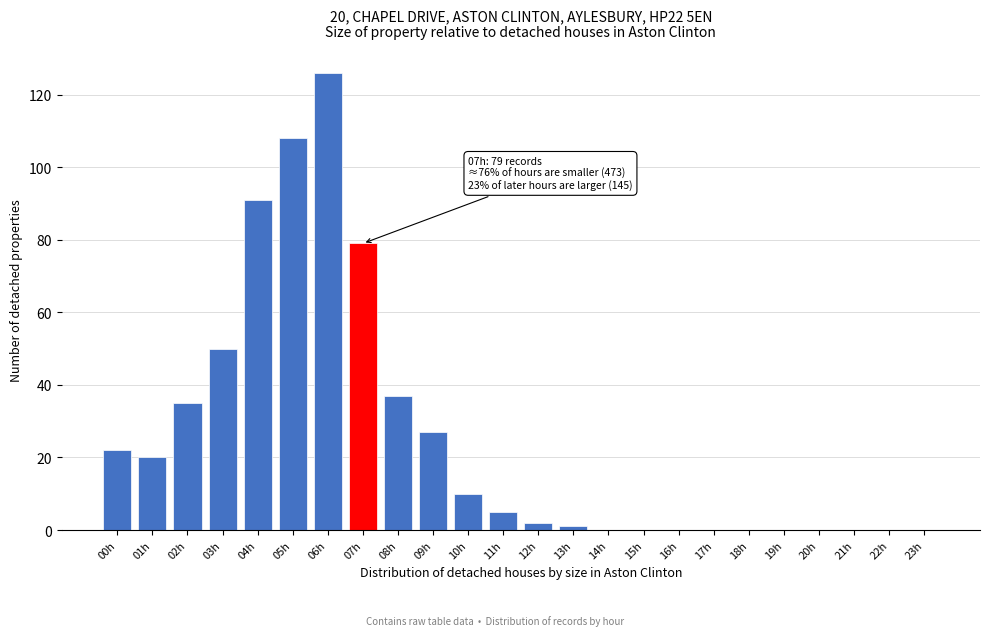

Reading left to right, extract all data points from this chart.

00h=22	01h=20	02h=35	03h=50	04h=91	05h=108	06h=126	07h=79	08h=37	09h=27	10h=10	11h=5	12h=2	13h=1	14h=0	15h=0	16h=0	17h=0	18h=0	19h=0	20h=0	21h=0	22h=0	23h=0